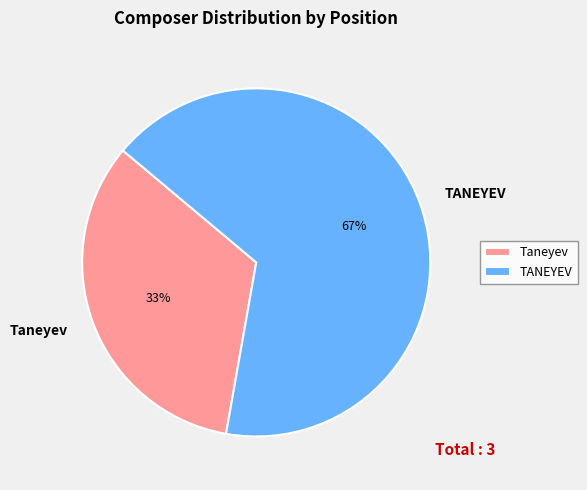

Is the sum of TANEYEV and Taneyev greater than half?

Yes